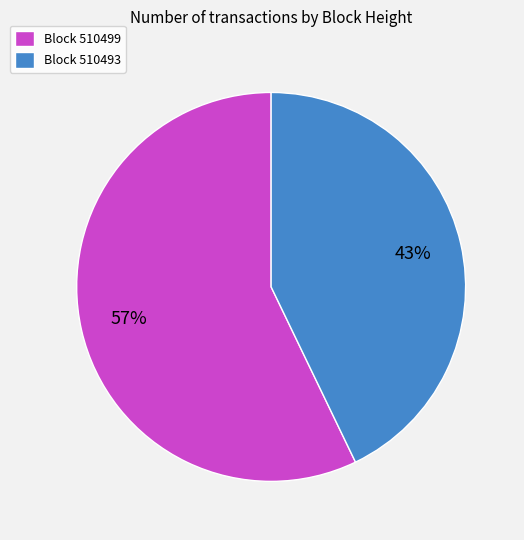

Is it true that Block 510499 is 66% of the pie?

False